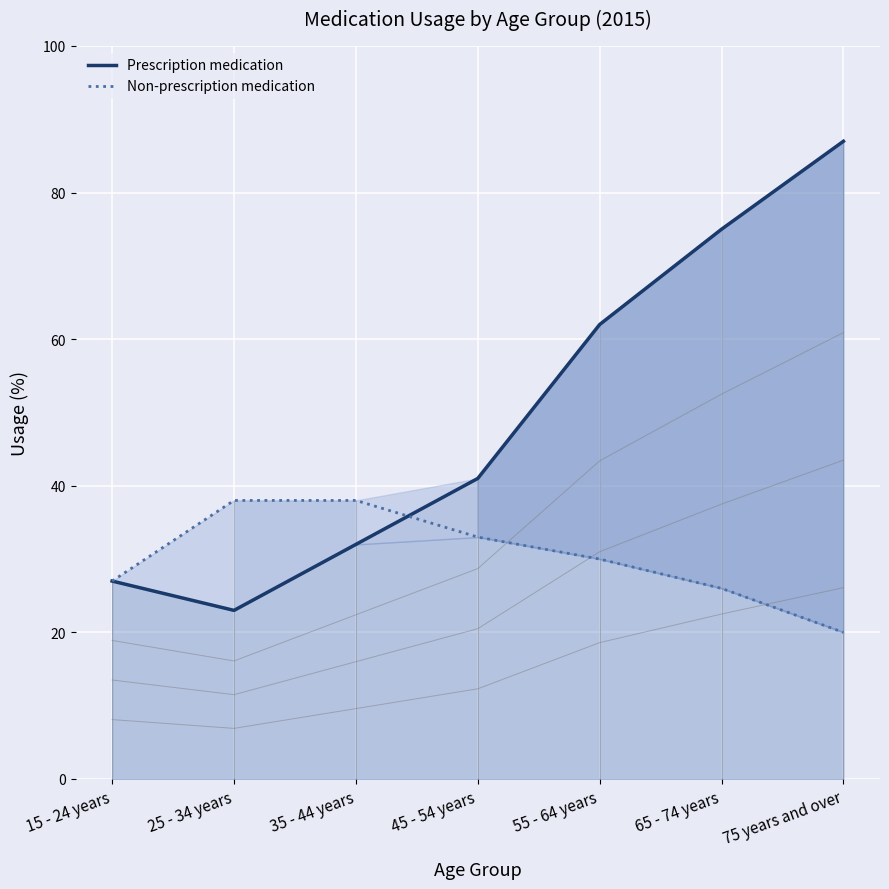

True or false: Prescription medication has a value of 75 at 65 - 74 years.

True